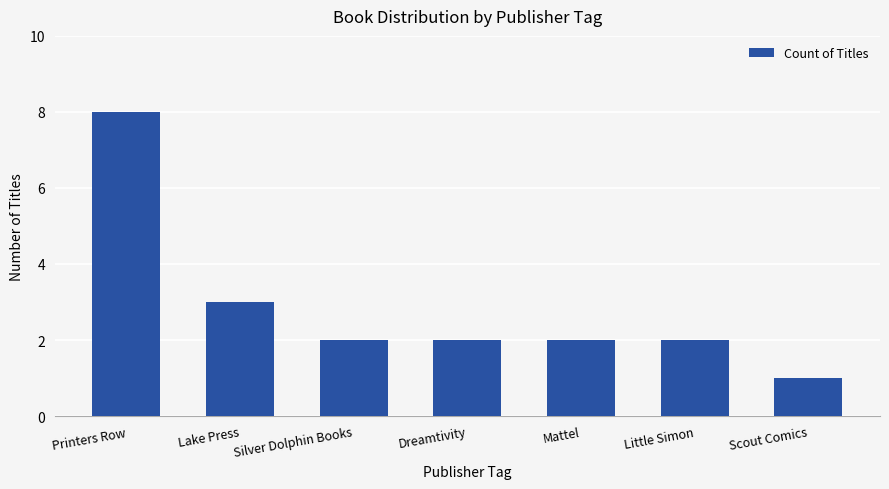

Between Printers Row and Lake Press, which is larger?

Printers Row